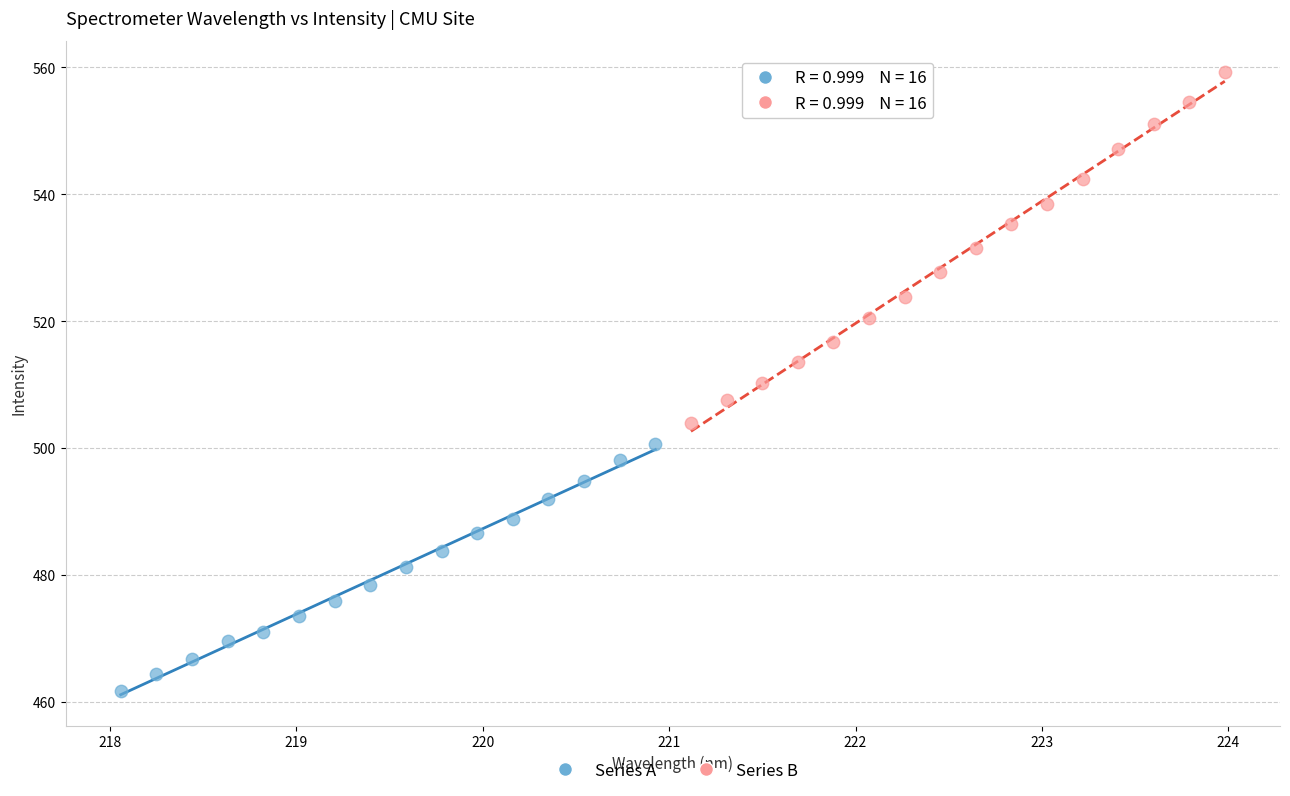

Which series contains the highest Y value?

Series B